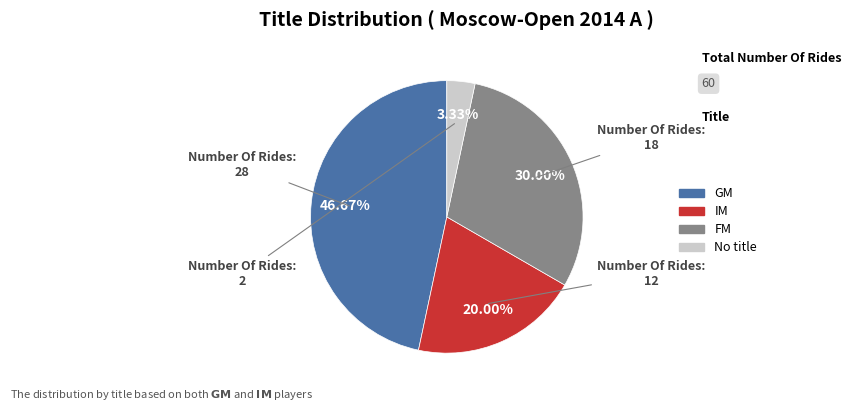

Count the number of slices in the pie.

4